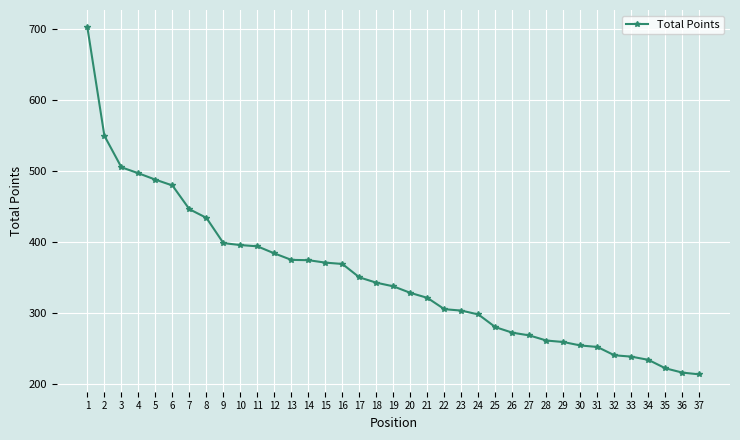

What is the value of the 24th point from the left?

298.4